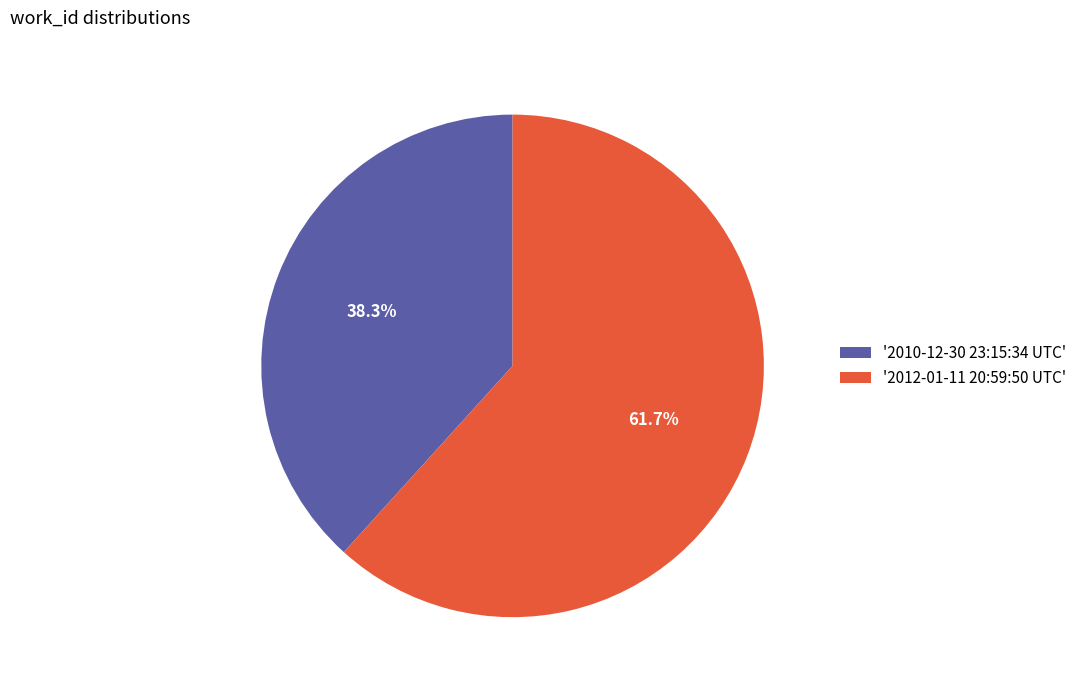

What is the ratio of the value at '2012-01-11 20:59:50 UTC' to the value at '2010-12-30 23:15:34 UTC'?

1.6